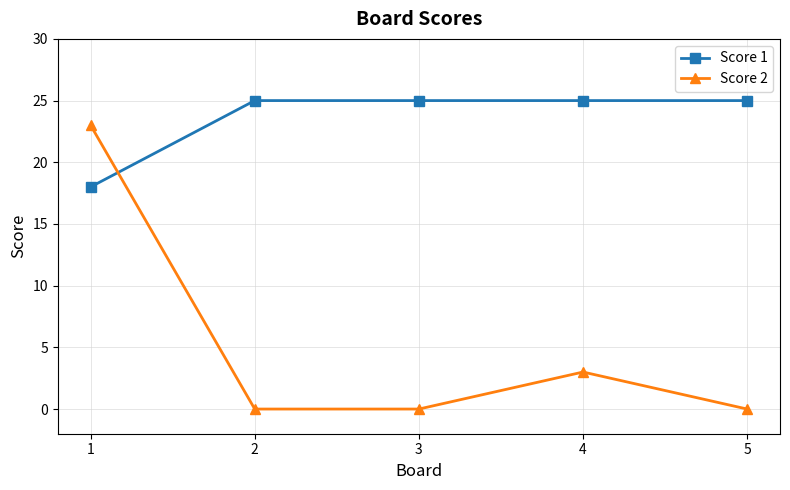

What is the spread (max minus min) of values at 1?

5